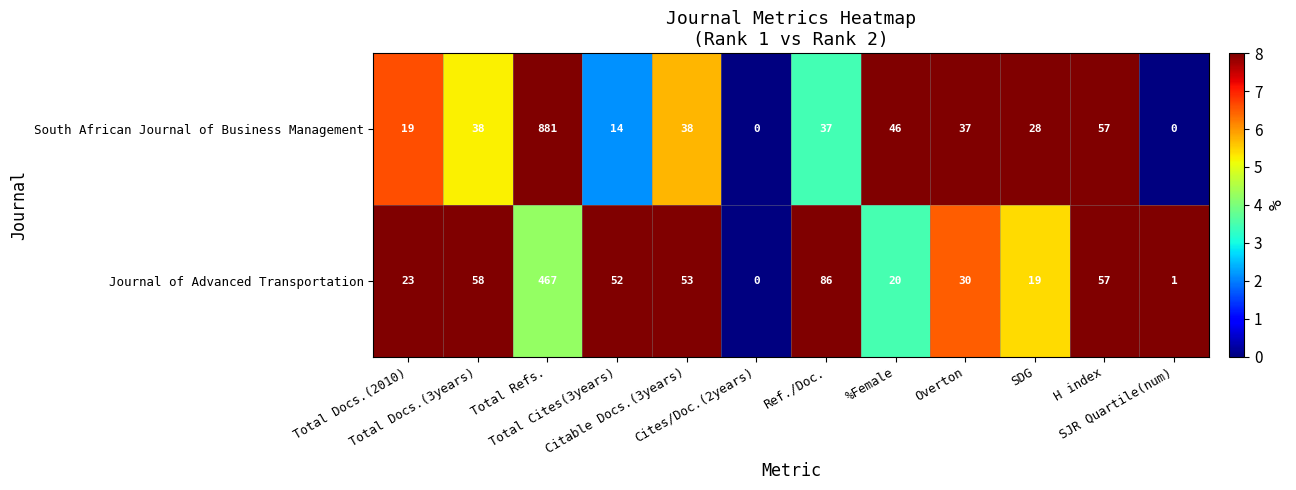

At which category does the chart reach its peak across all series?

Total Refs.